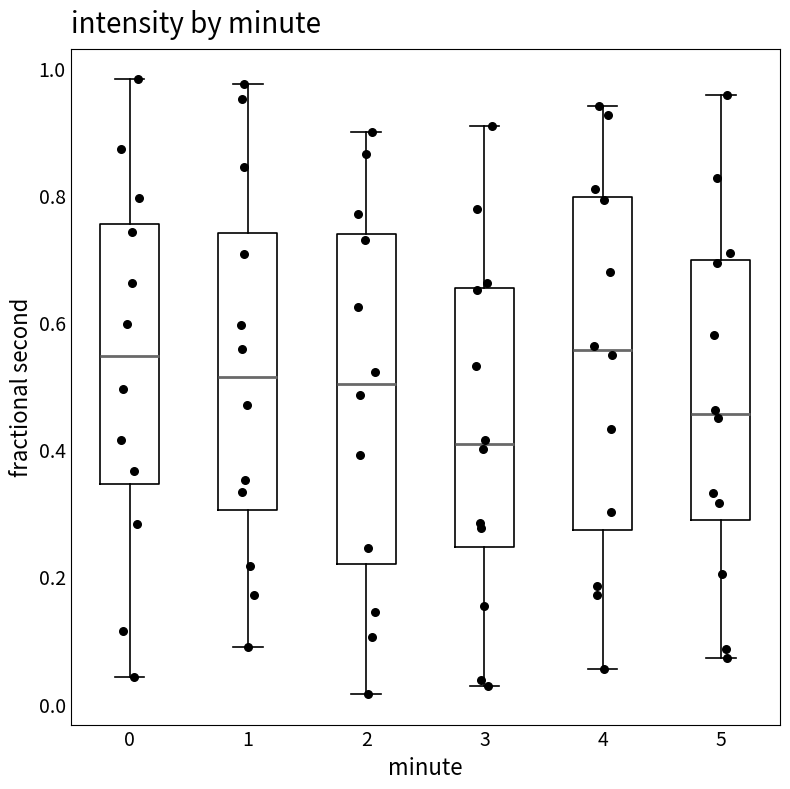

Reading left to right, read every box against the y-axis: the position of its median line, the range the box covers, and the ends of its whiskers. The values are not printed on the chart, so give them approximately, as read against the axis.

0: median 0.54, box 0.34 to 0.76, whiskers 0.04 to 0.98
1: median 0.52, box 0.30 to 0.74, whiskers 0.08 to 0.98
2: median 0.50, box 0.22 to 0.74, whiskers 0.02 to 0.90
3: median 0.40, box 0.24 to 0.66, whiskers 0.02 to 0.90
4: median 0.56, box 0.28 to 0.80, whiskers 0.06 to 0.94
5: median 0.46, box 0.28 to 0.70, whiskers 0.08 to 0.96